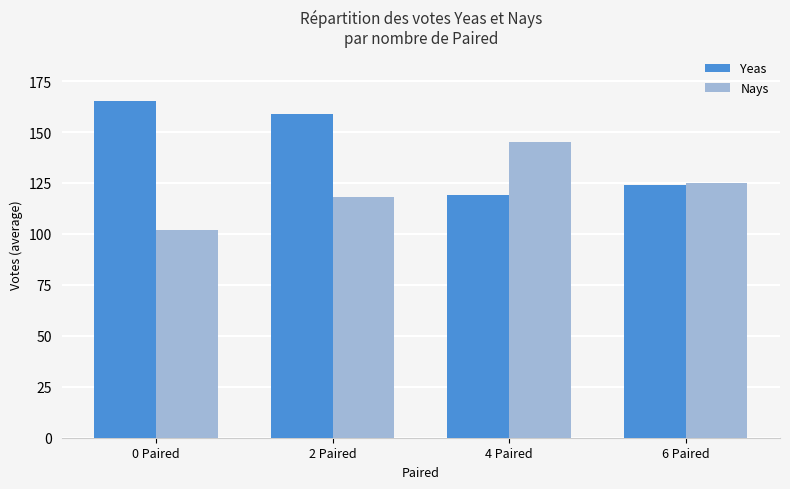

What is the label of the 3rd bar from the left?

4 Paired